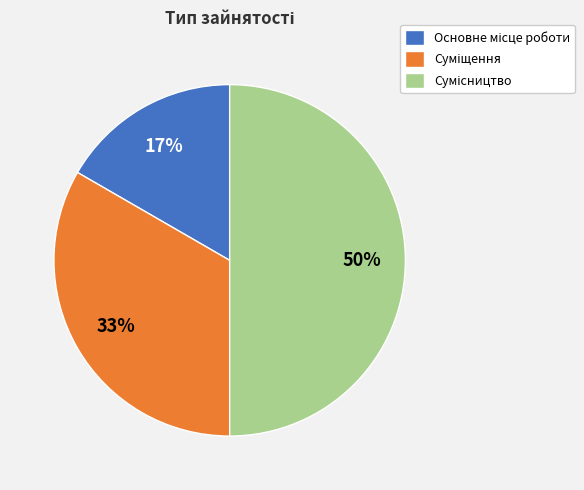

To the nearest percent, what is the difference between the largest and smallest slice percentages?

33%